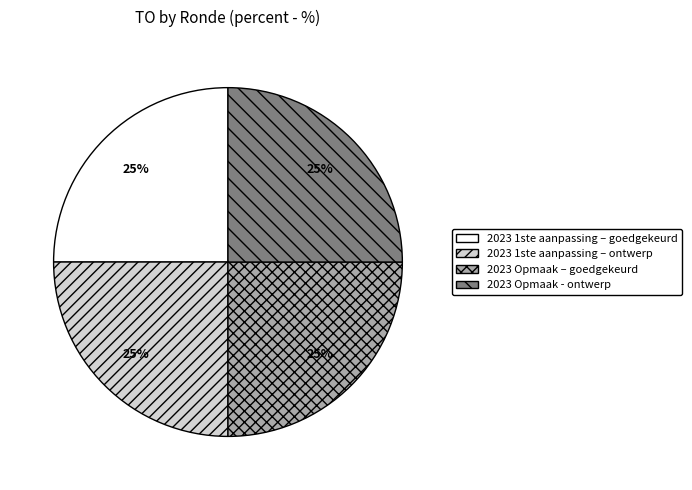

How many segments does this pie chart have?

4